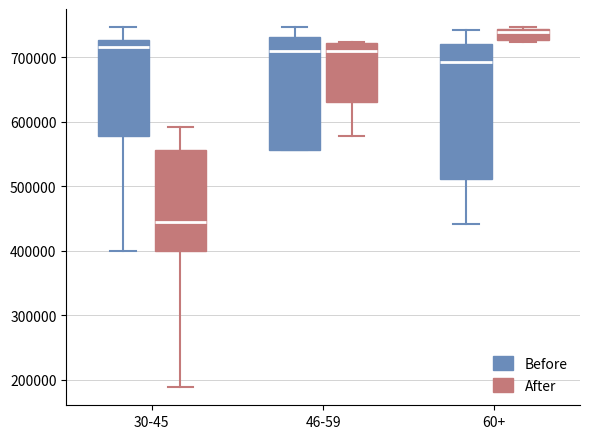

Which box's median line is the lowest?

30-45 (After)